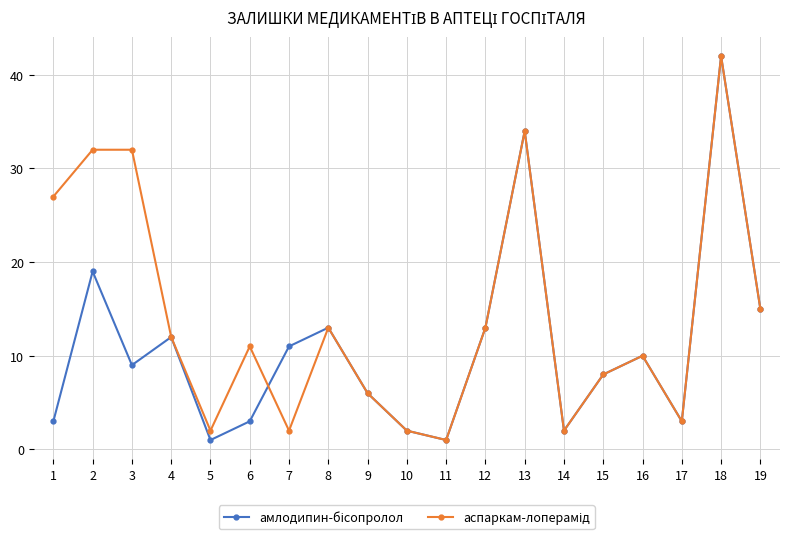

How many series are shown in this chart?

2